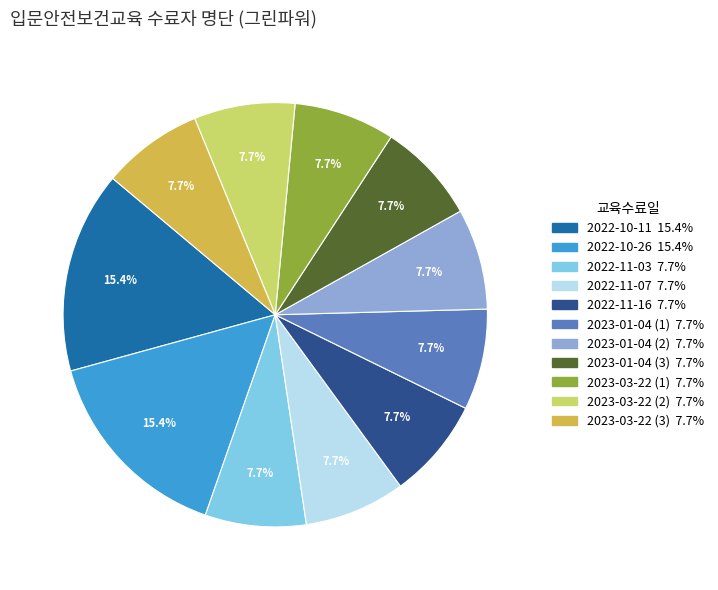

Is 2022-11-07 the majority of the pie?

No